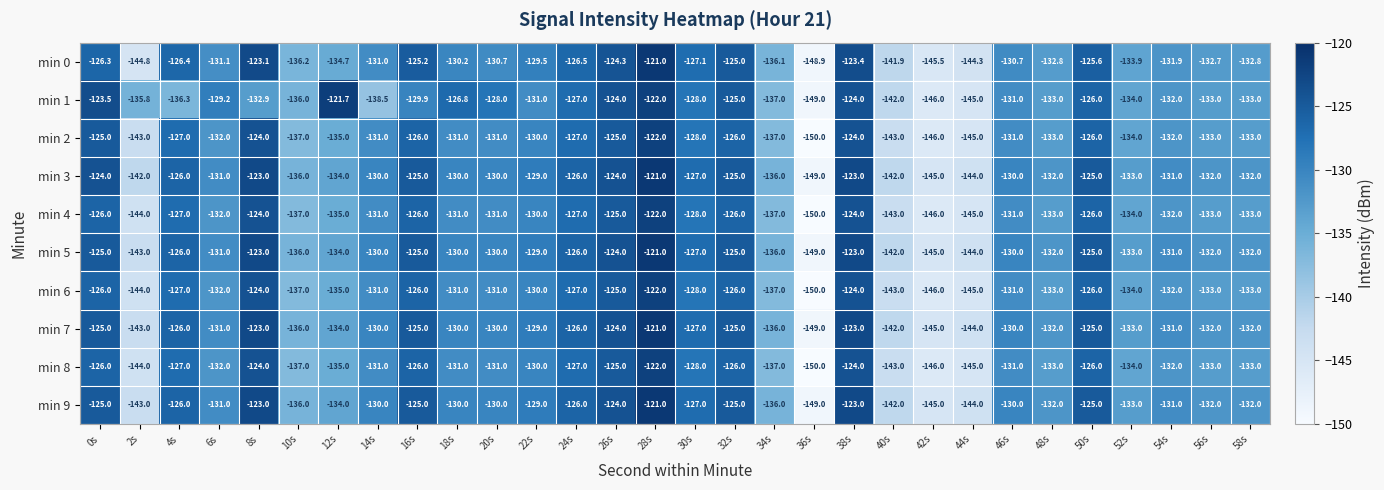

What is the difference between the min 4 values at 36s and 4s?

23.0